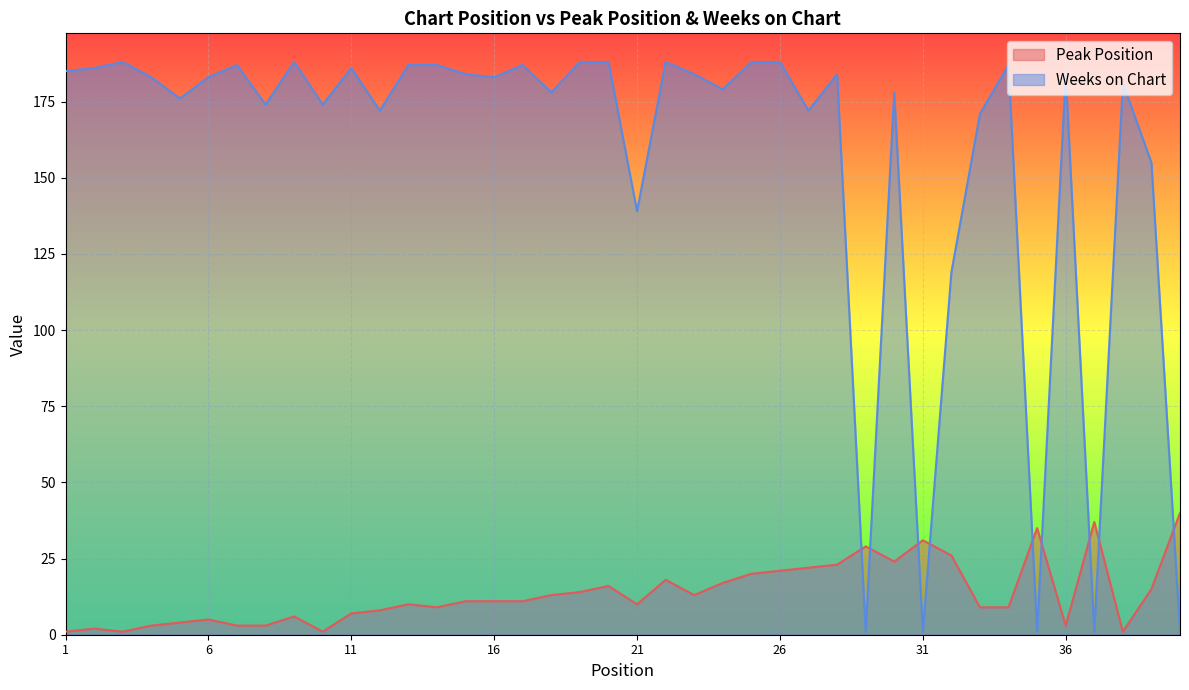

Where does the Peak Position series first go above 11?

18